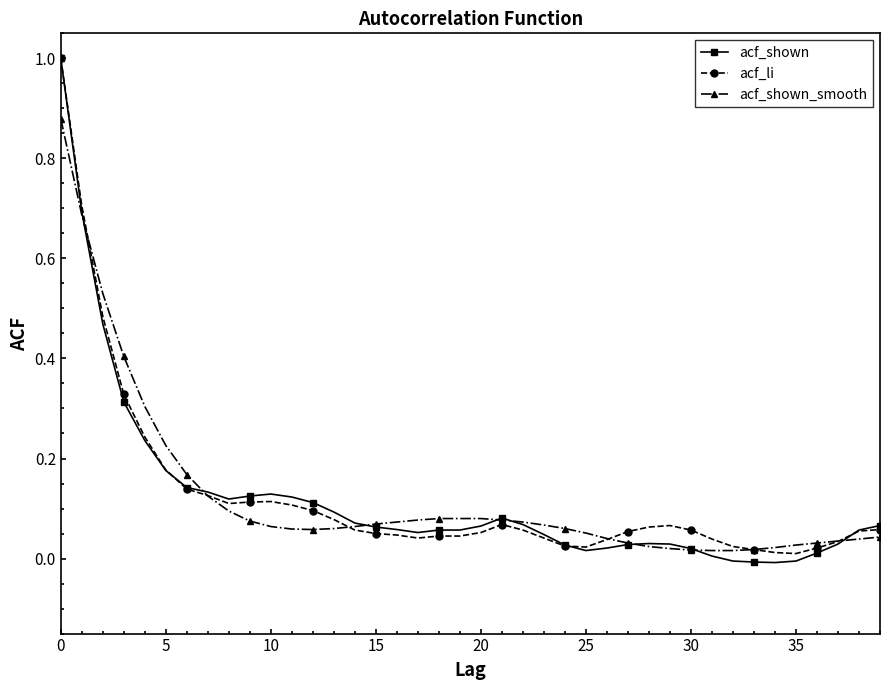

Which series has the widest spread of values?

acf_shown